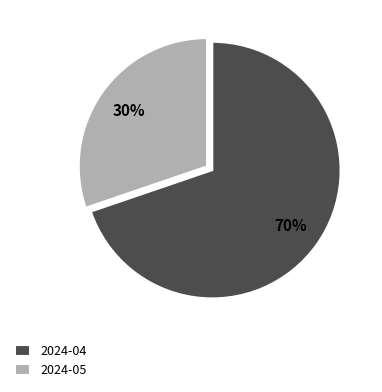

Is it true that 2024-05 is 44% of the pie?

False